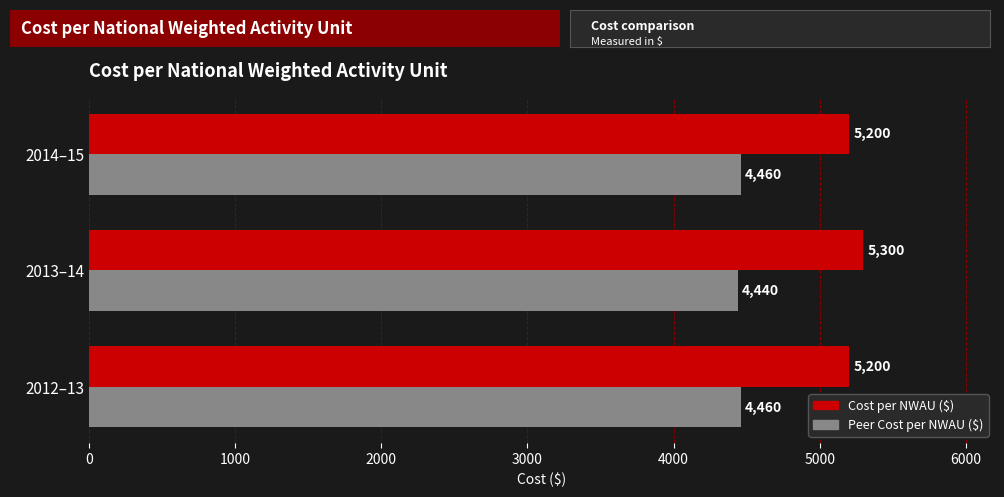

True or false: Cost per NWAU ($) has a value of 7547 at 2012–13.

False